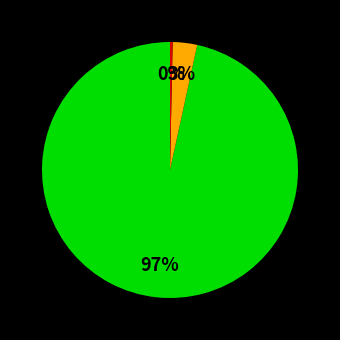

Count the number of slices in the pie.

3